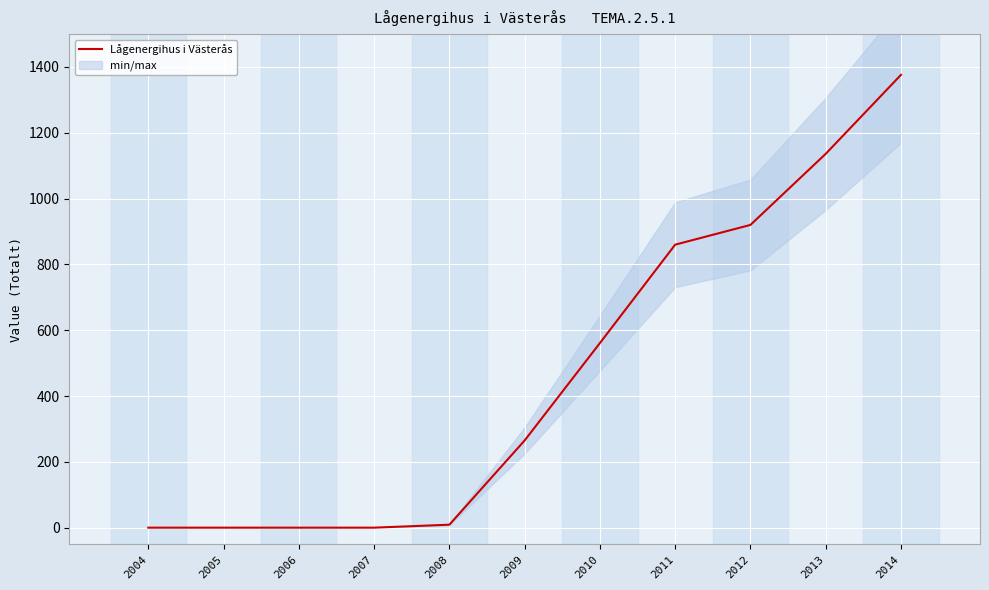

The chart shows a value of 1603 at 2012. True or false?

False